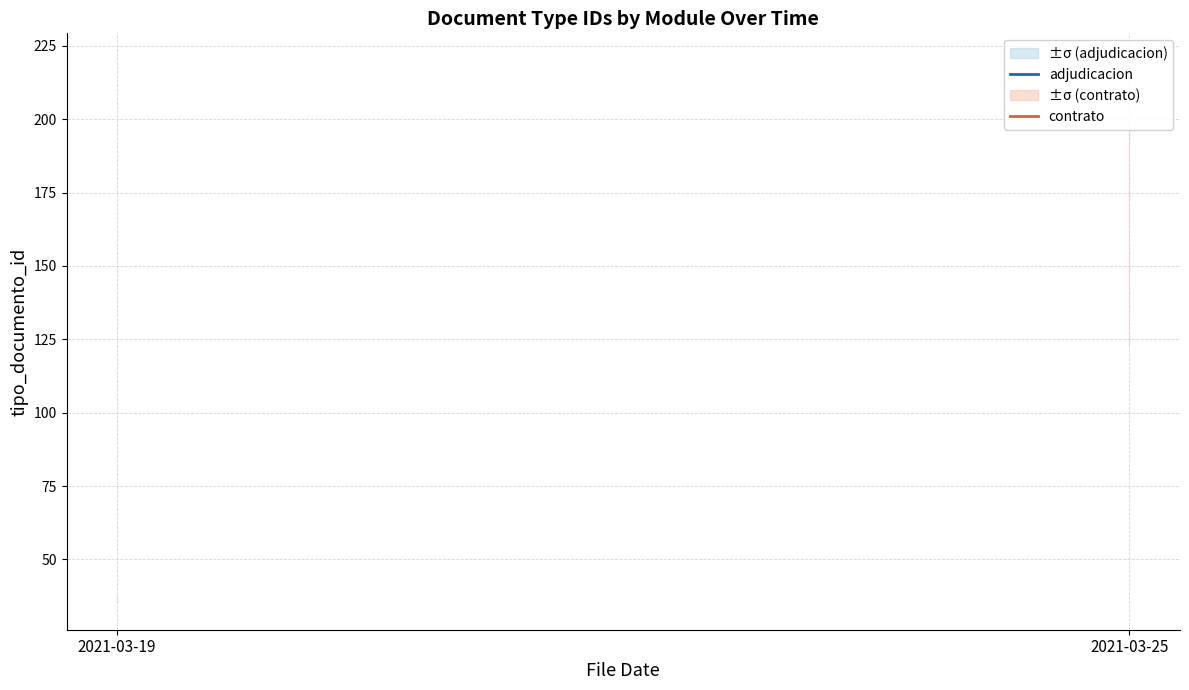

What is the value of the adjudicacion point at the 1st from the left?

36.5